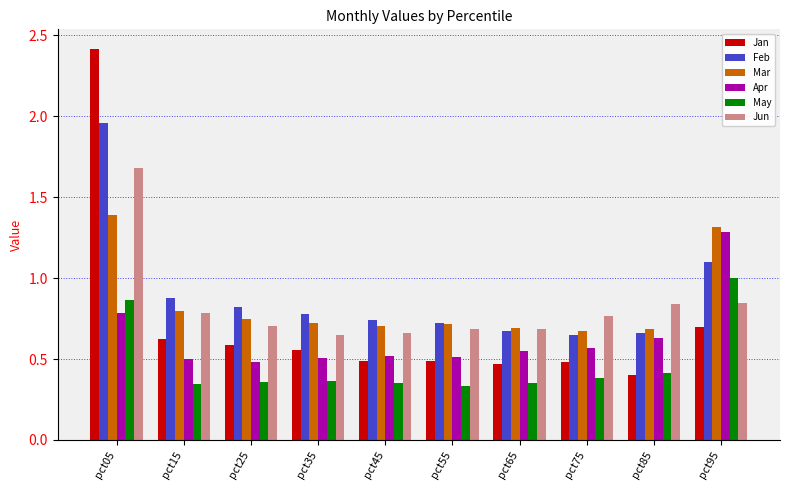

Is it true that Feb equals 0.6 at pct75?

True